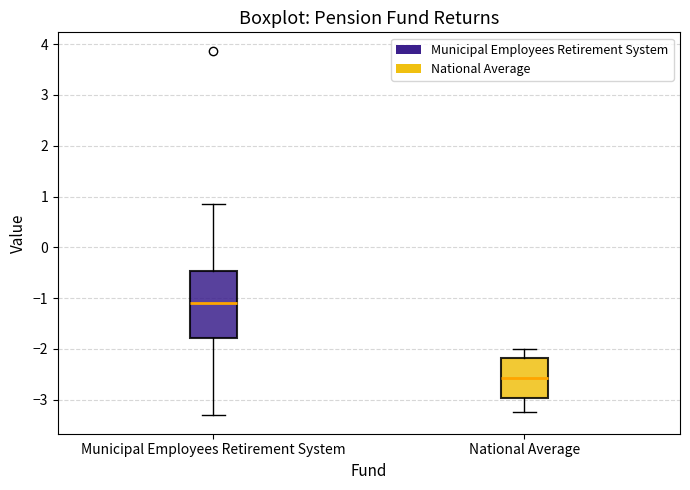

Reading left to right, read every box against the y-axis: the position of its median line, the range the box covers, and the ends of its whiskers. The values are not printed on the chart, so give them approximately, as read against the axis.

Municipal Employees Retirement System: median -1.1, box -1.8 to -0.5, whiskers -3.3 to 0.9
National Average: median -2.6, box -3.0 to -2.2, whiskers -3.3 to -2.0